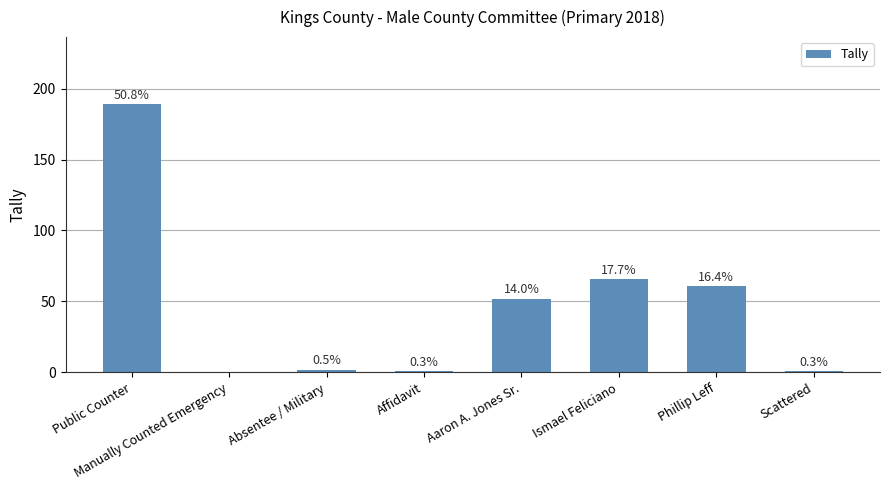

How many data points does each series have?

8